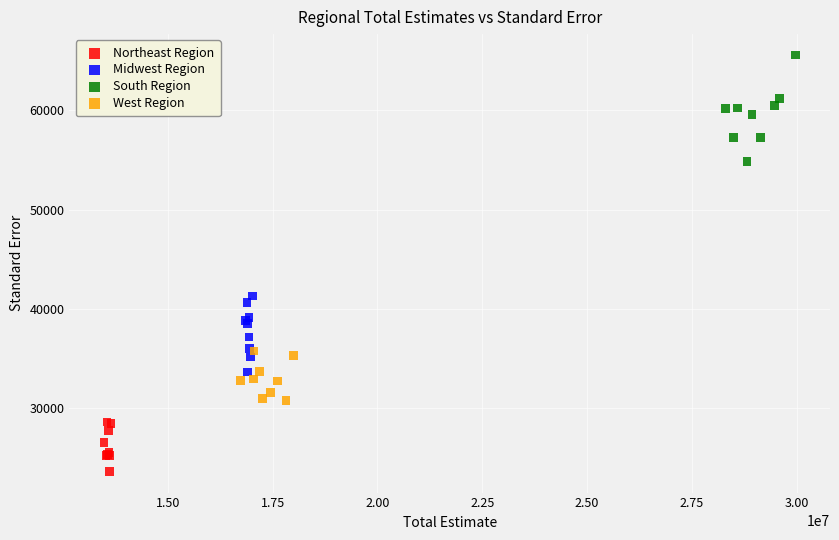

Which series contains the highest Y value?

South Region